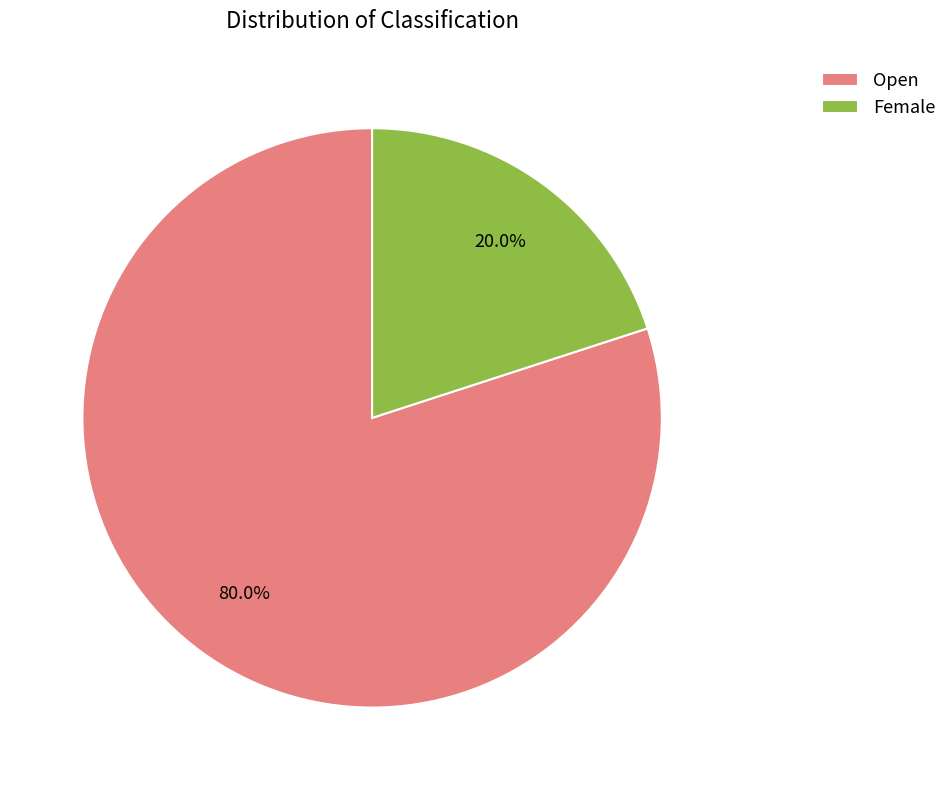

To the nearest percent, what percentage of the pie is Open?

80%